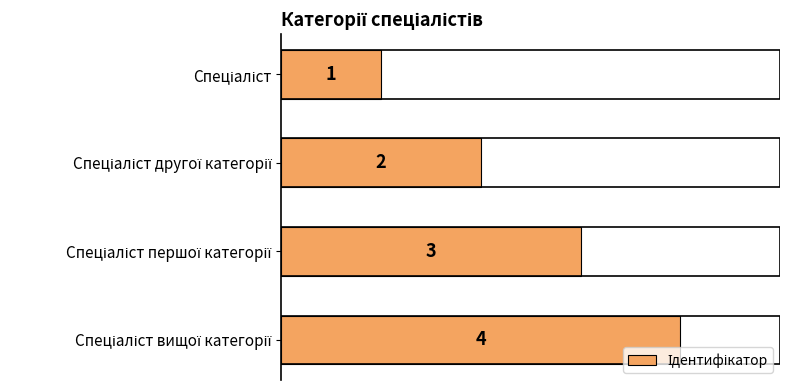

How many data points are less than 3?

2